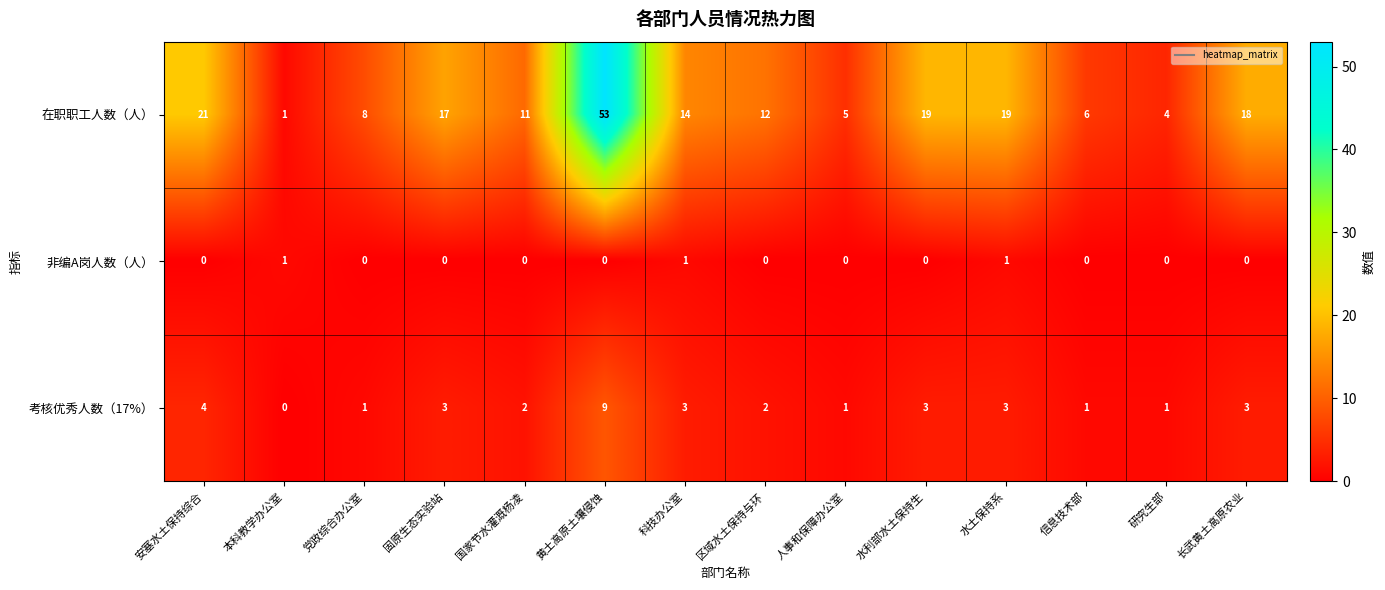

Which category has the highest value across all series?

黄土高原土壤侵蚀